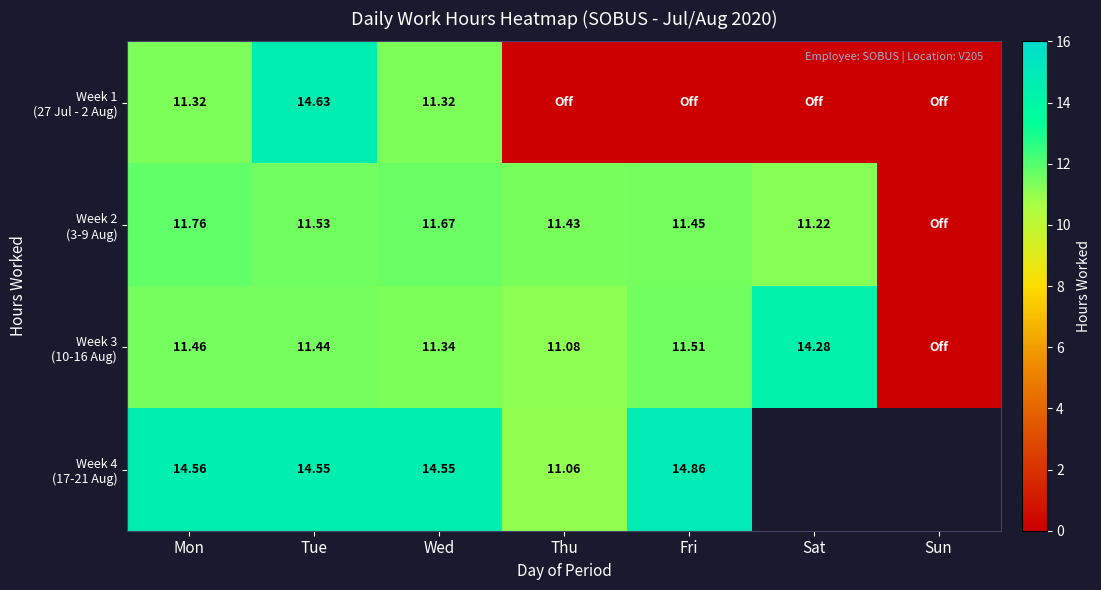

What is the total value across all series at Tue?

52.1